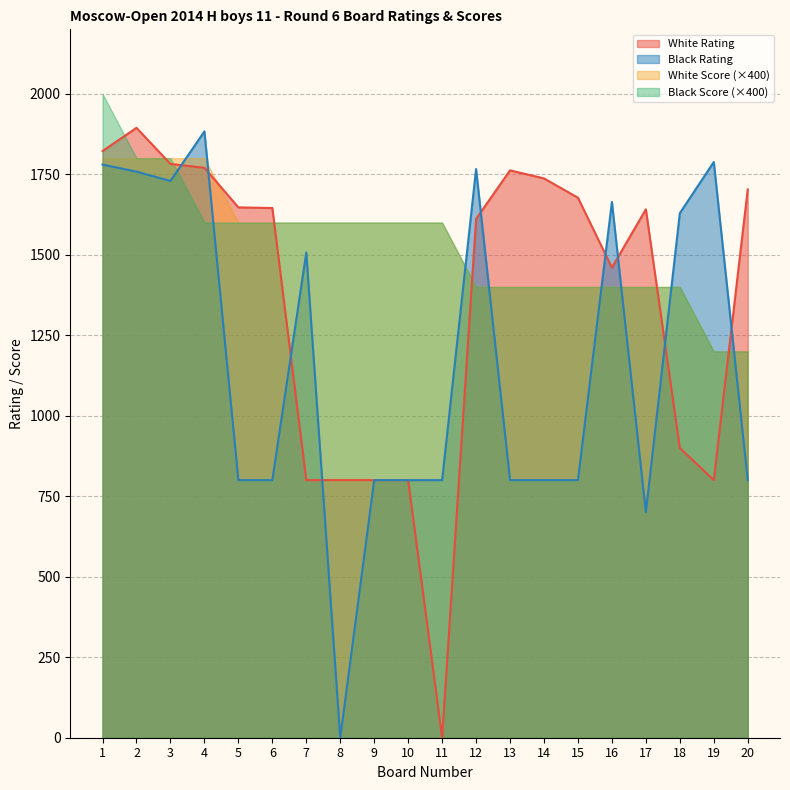

The White Rating series shows 852 at 20. True or false?

False